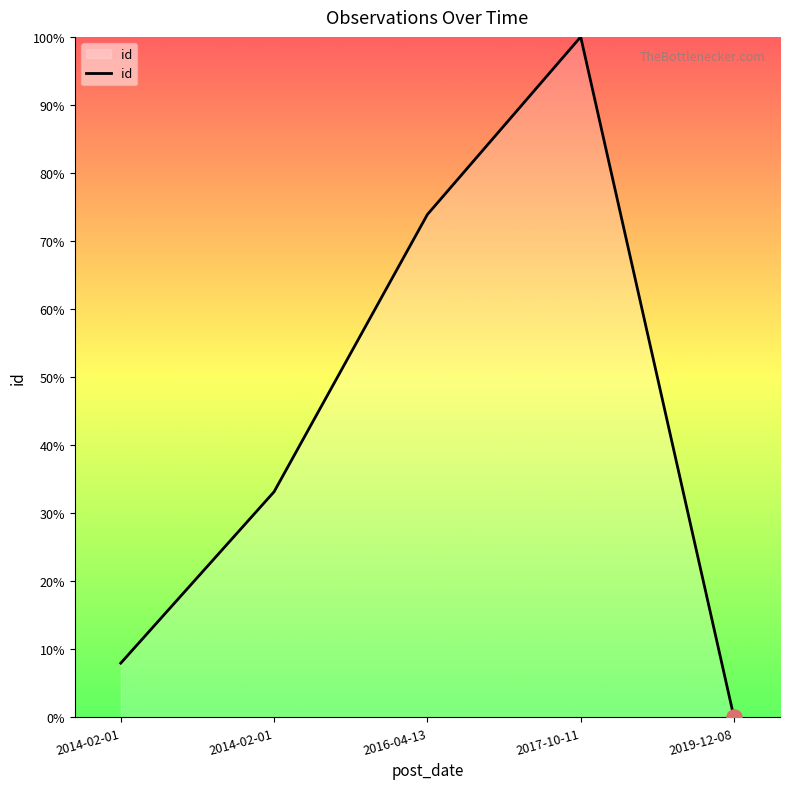

Between 2014-02-01 and 2017-10-11, which is larger?

2017-10-11